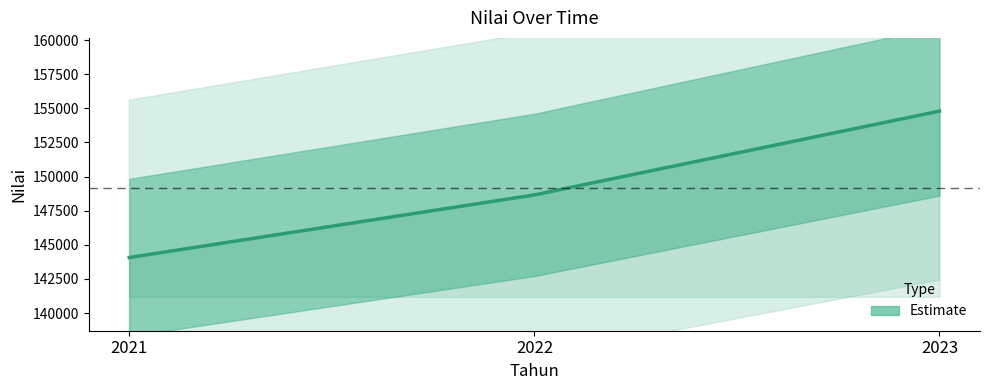

List the labels in order of value, smallest first.

2021, 2022, 2023